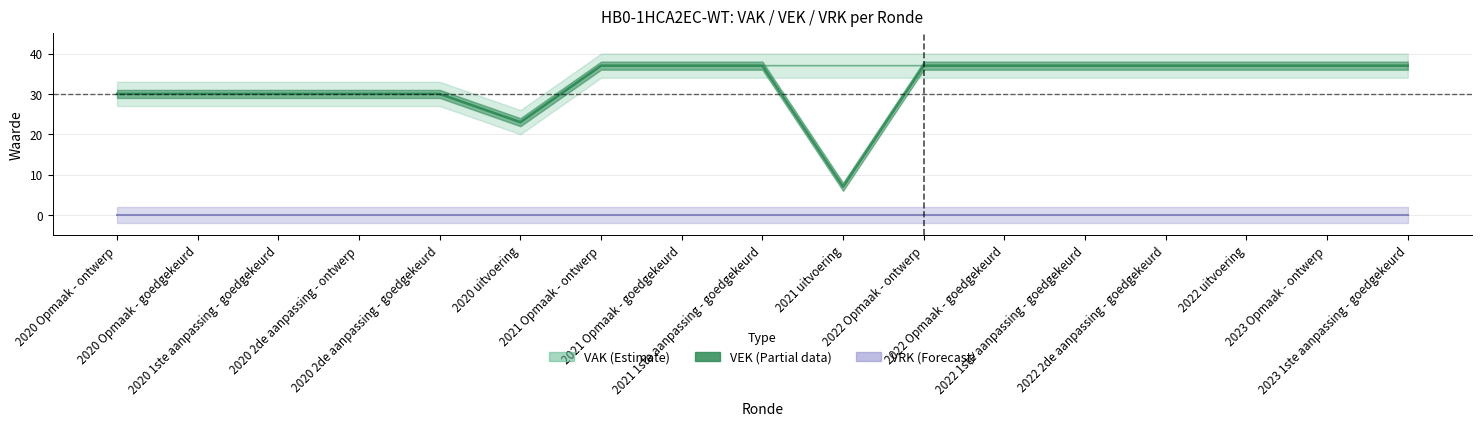

At which category does the data reach its first local valley?

2020 uitvoering